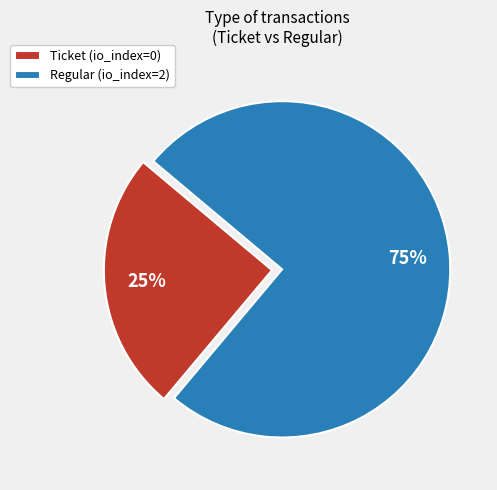

Between Ticket (io_index=0) and Regular (io_index=2), which is larger?

Regular (io_index=2)